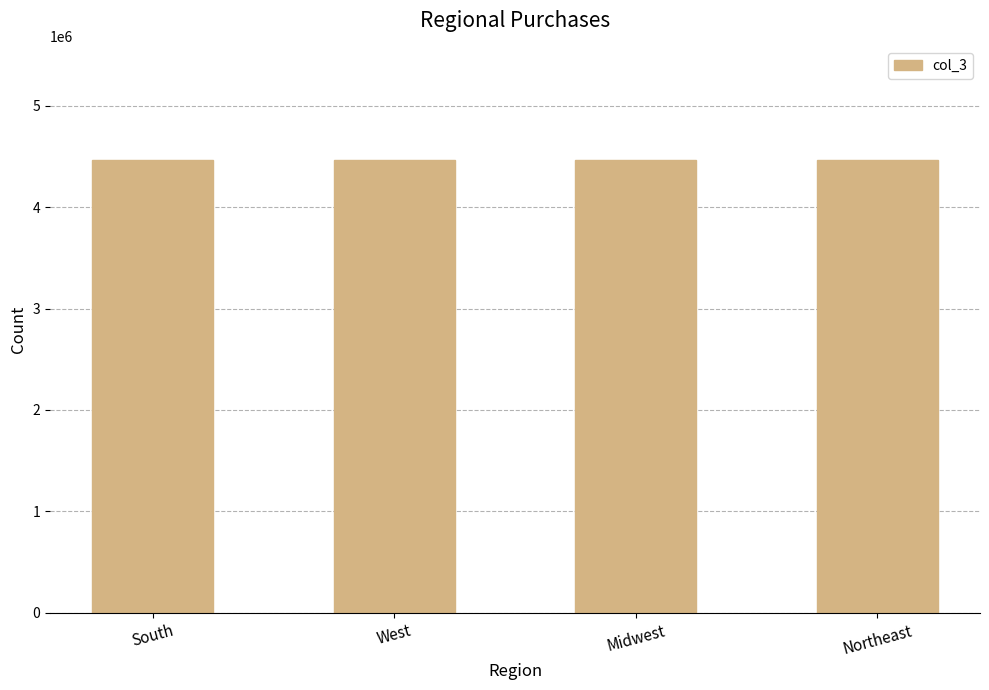

How many data points does each series have?

4